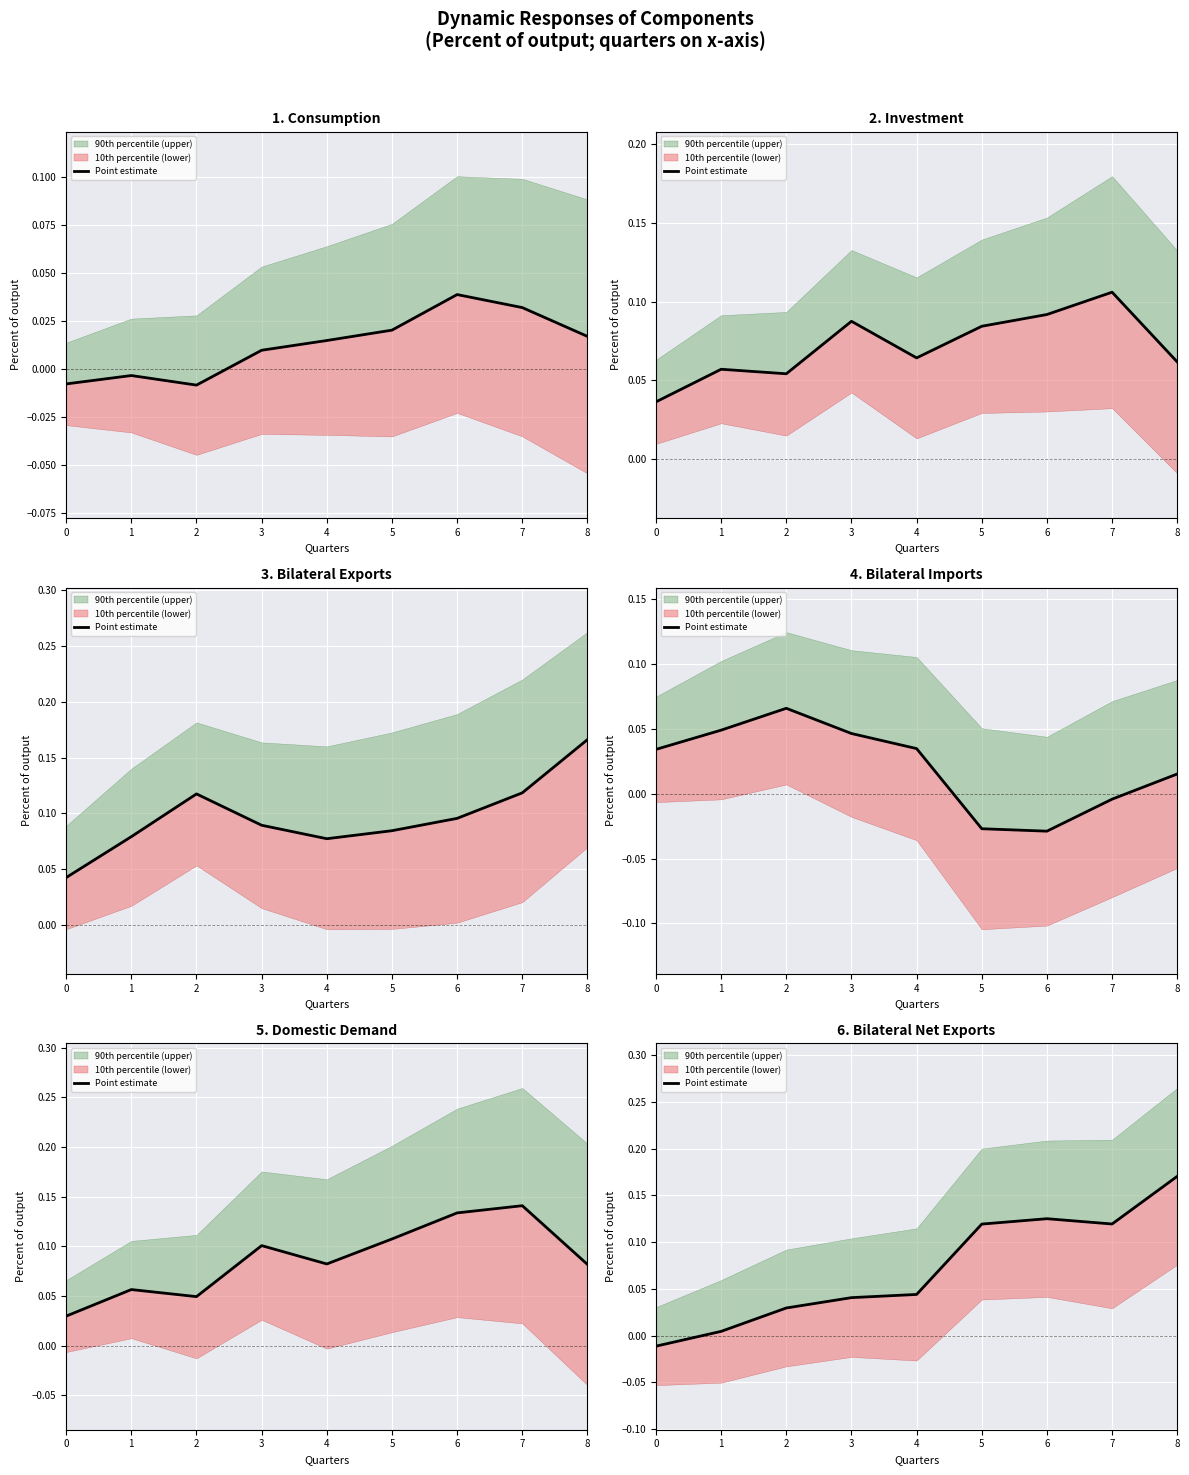

At which category does the data reach its first local peak?

6